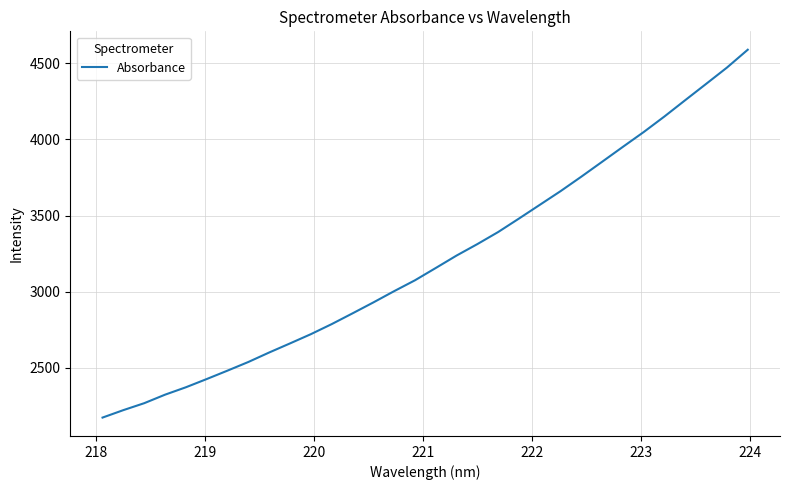

What is the difference between the maximum and minimum values?

2414.7